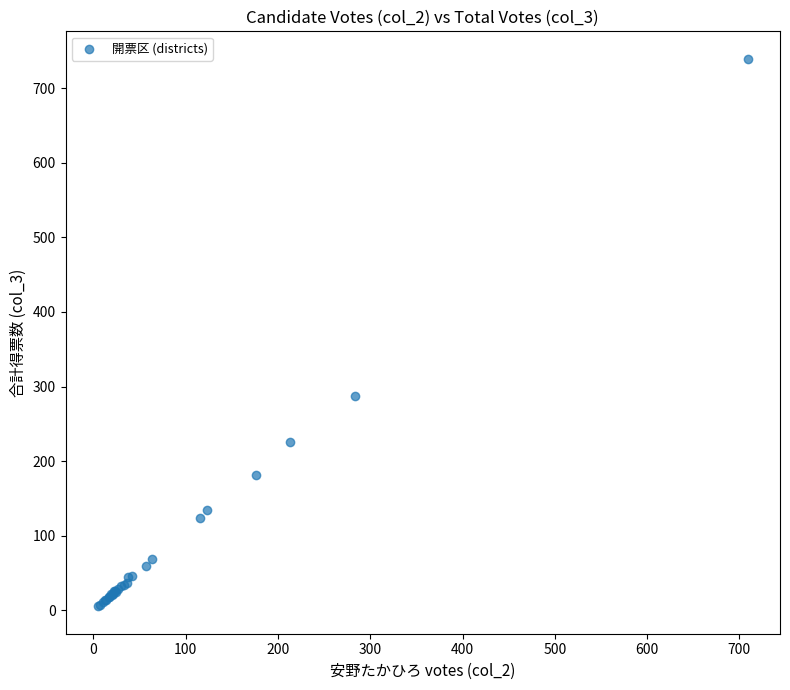

What Y value in the scatter plot is closest to 372?

287.0